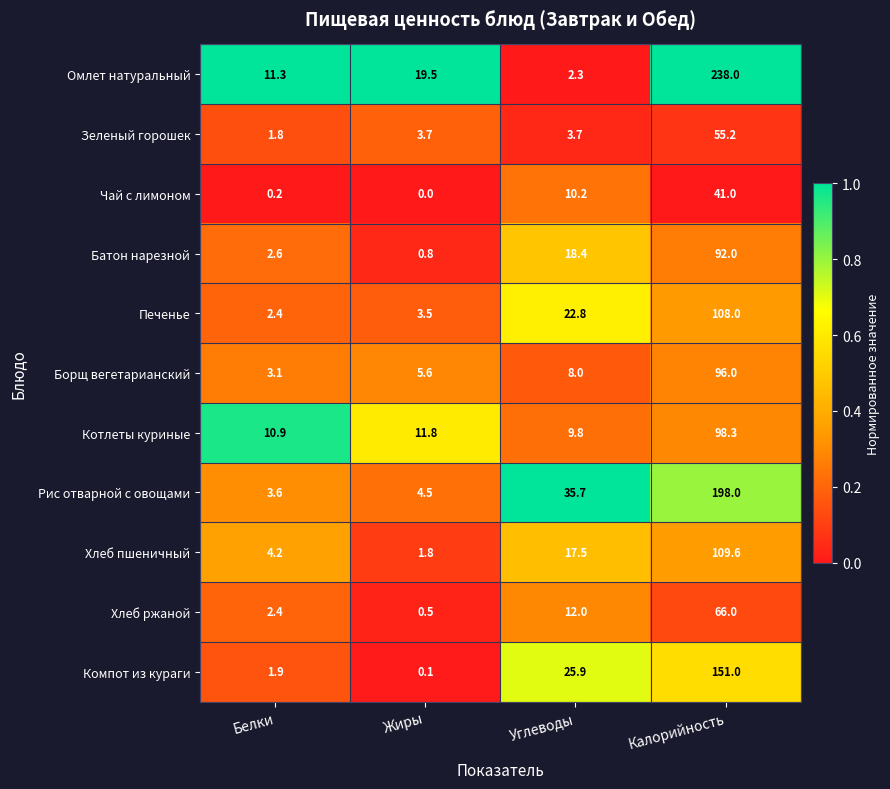

Between Углеводы and Калорийность, which series saw the biggest shift?

Омлет натуральный